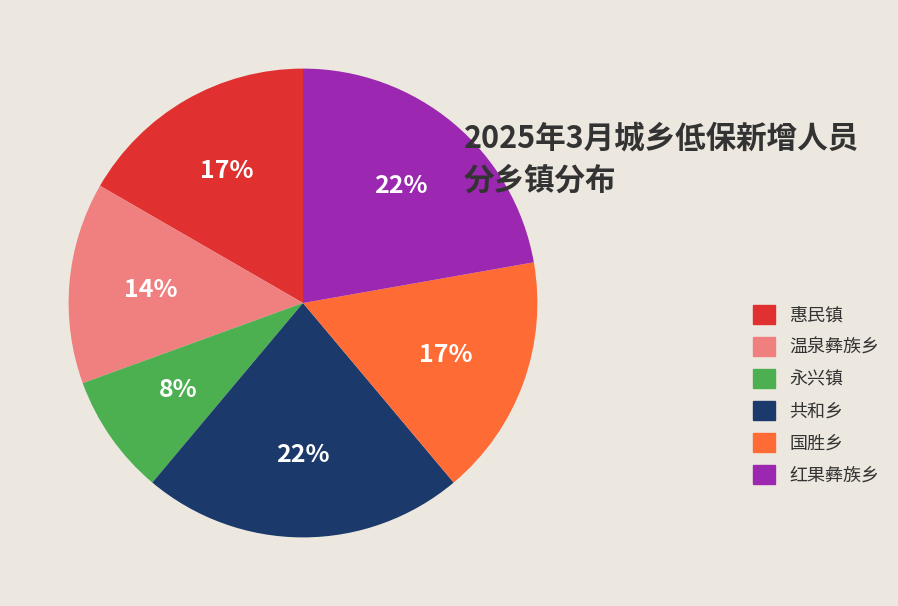

Which slice is the smallest?

永兴镇